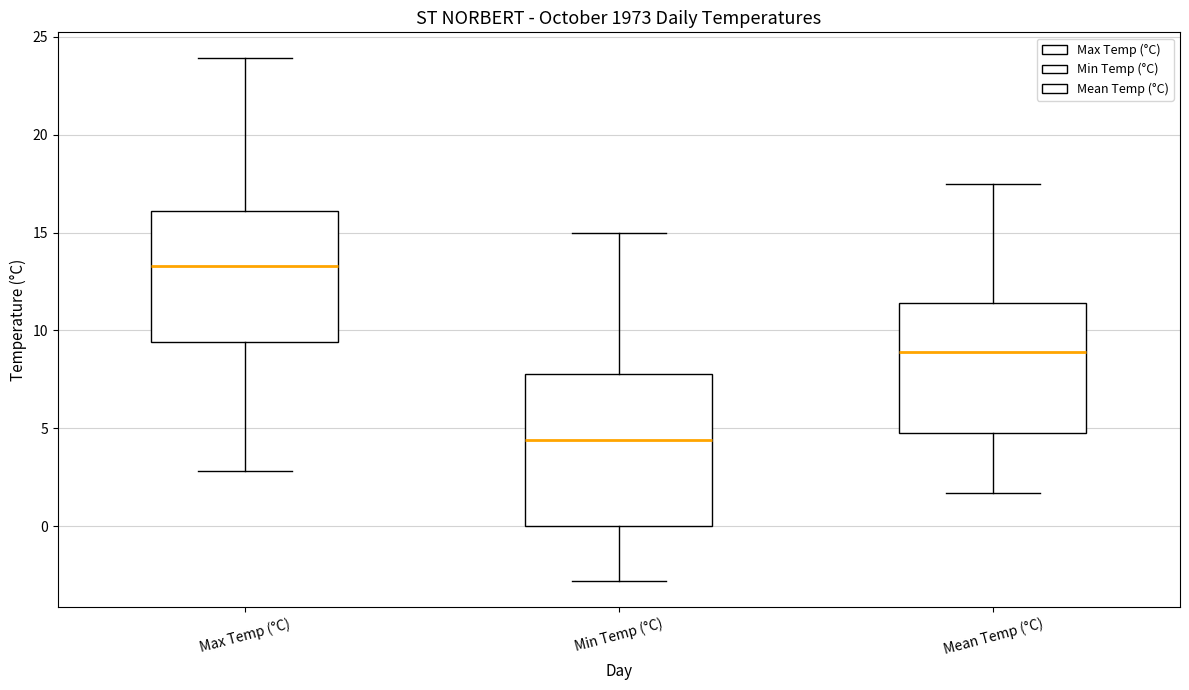

Reading left to right, transcribe this box plot: for each box, give where its median line is, the range the box spans, and where its two whiskers end, as read against the y-axis. The values are not printed on the chart, so give them approximately, as read against the axis.

Max Temp (°C): median 13.5, box 9.5 to 16.0, whiskers 3.0 to 24.0
Min Temp (°C): median 4.5, box 0.0 to 8.0, whiskers -3.0 to 15.0
Mean Temp (°C): median 9.0, box 5.0 to 11.5, whiskers 1.5 to 17.5